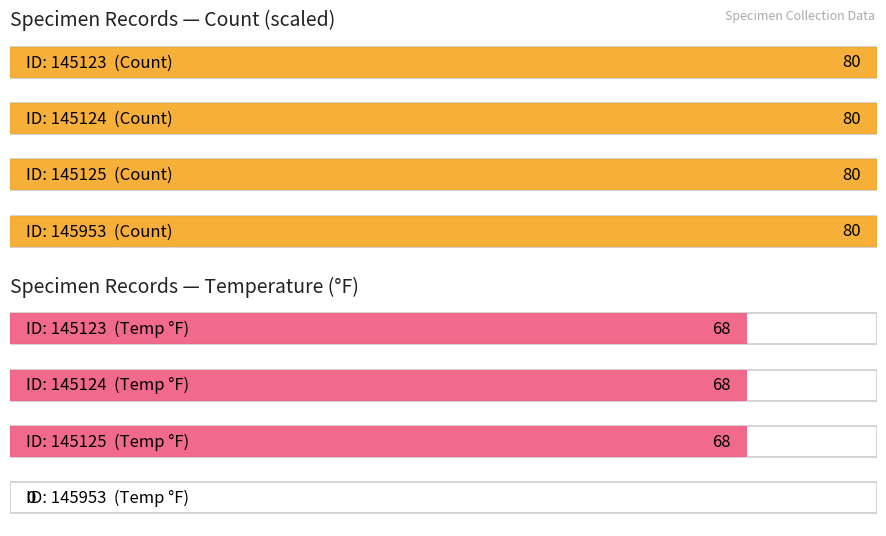

How many bars are there in each group?

2